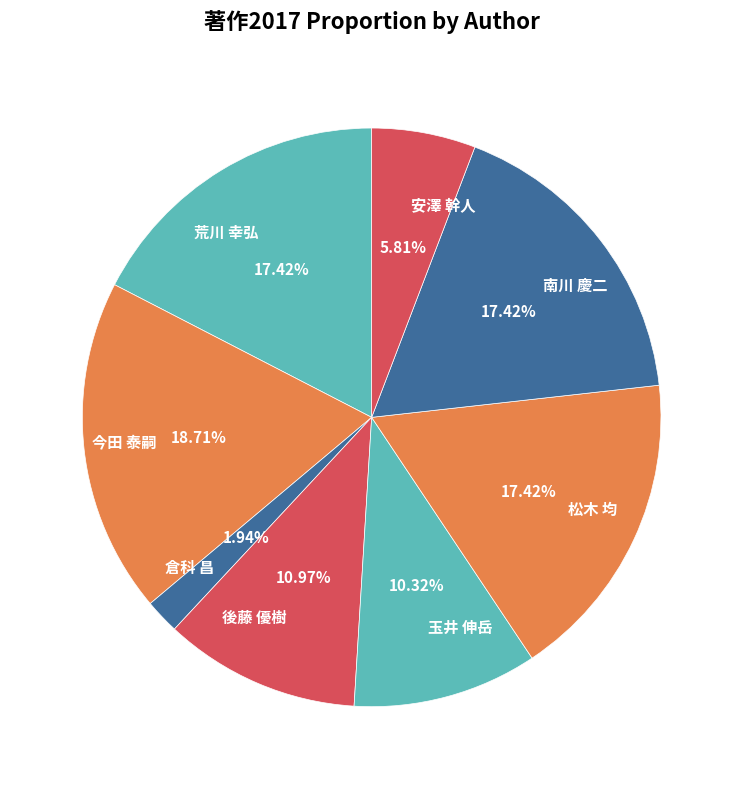

How many segments does this pie chart have?

8